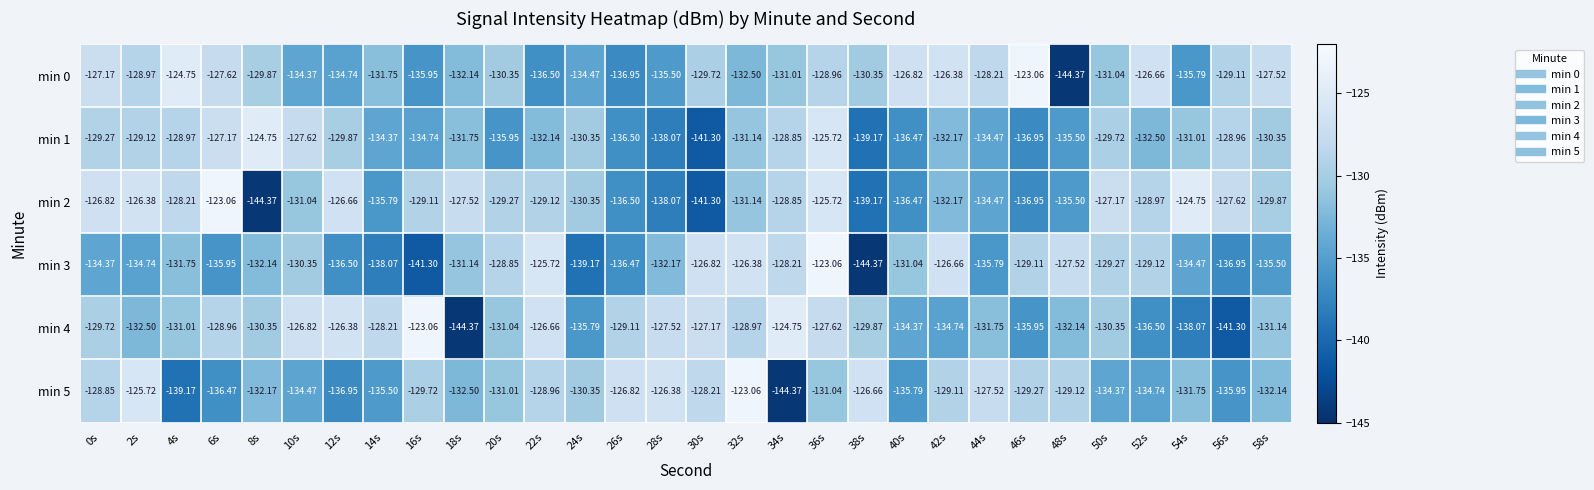

How many data points does each series have?

30